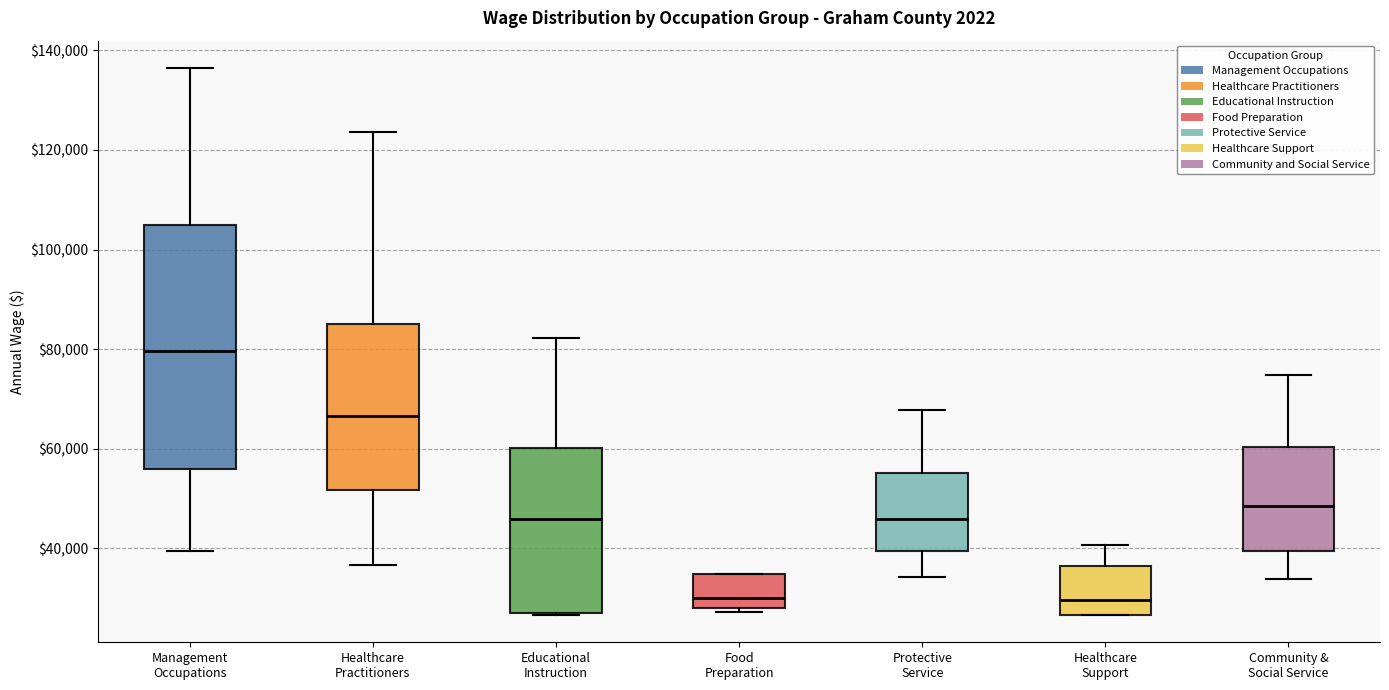

Comparing the boxes themselves (not the whiskers), which one is the tallest?

Management Occupations